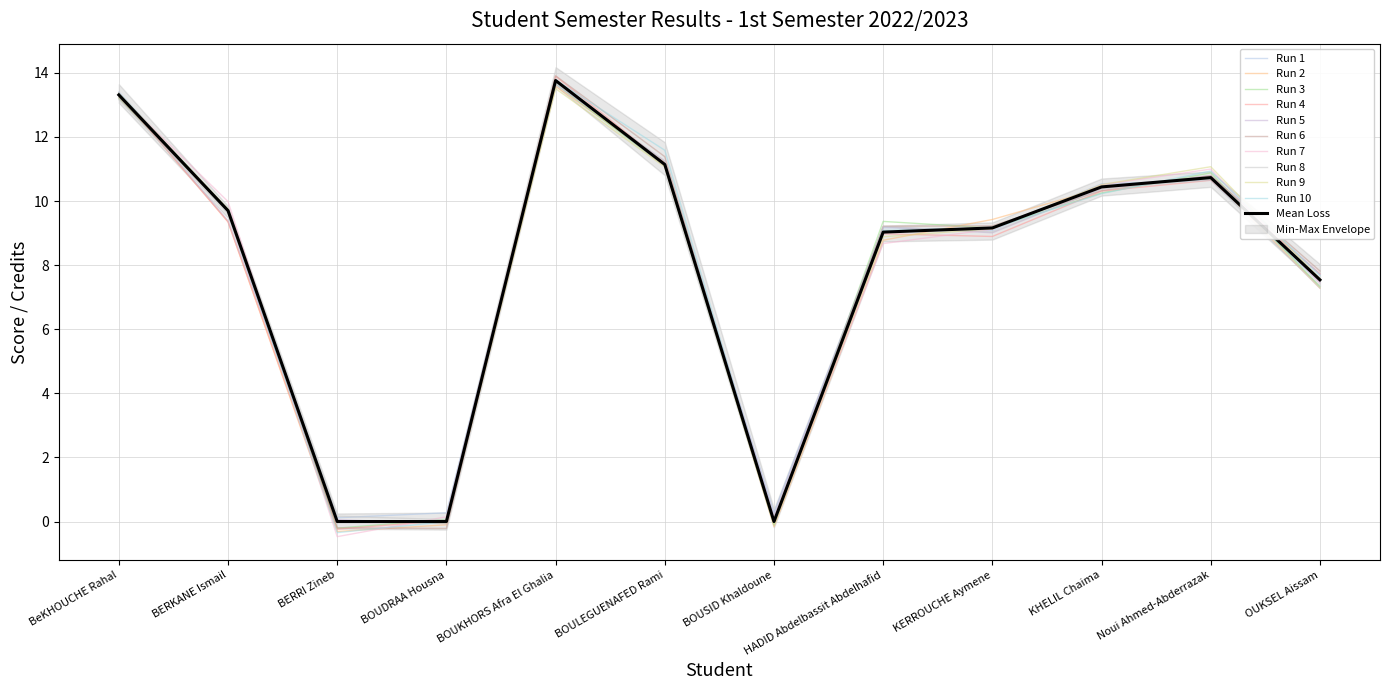

Reading right to left, extract all data points from this chart.

OUKSEL Aissam=7.5	Noui Ahmed-Abderrazak=10.7	KHELIL Chaima=10.4	KERROUCHE Aymene=9.2	HADID Abdelbassit Abdelhafid=9.0	BOUSID Khaldoune=0.0	BOULEGUENAFED Rami=11.1	BOUKHORS Afra El Ghalia=13.8	BOUDRAA Housna=0.0	BERRI Zineb=0.0	BERKANE Ismail=9.7	BeKHOUCHE Rahal=13.3